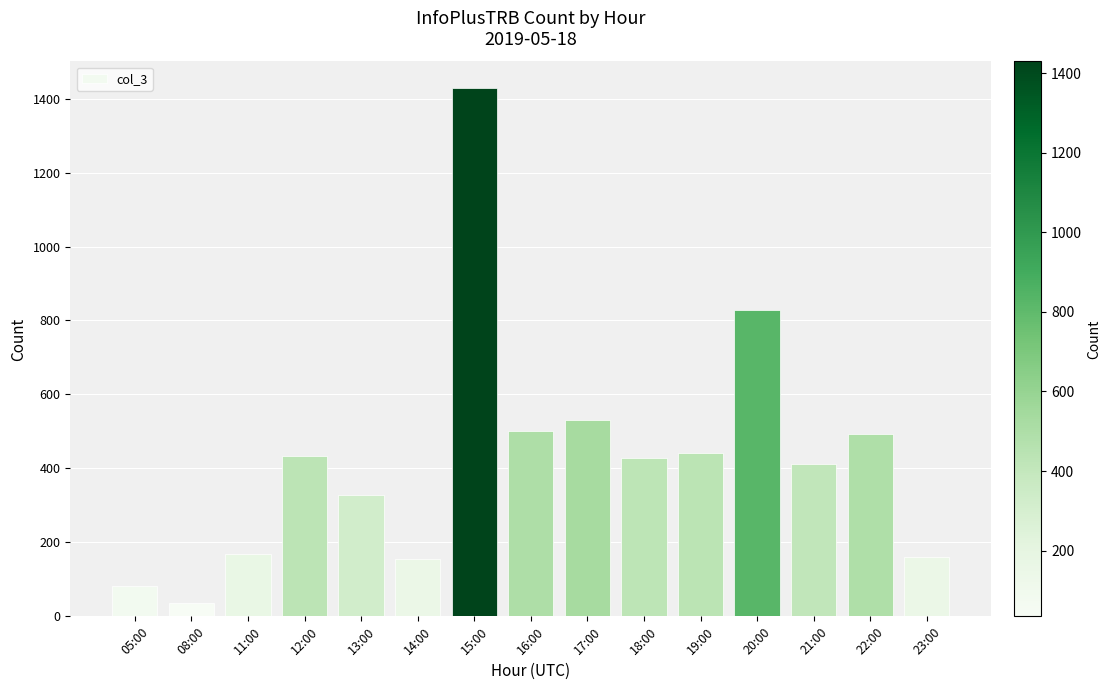

What is the value of the 1st bar from the left?

82